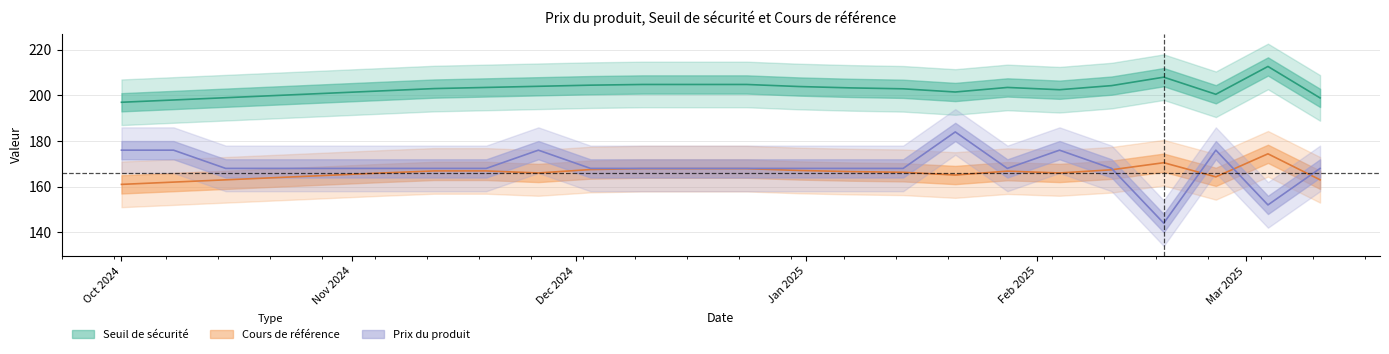

Reading right to left, transcribe all the data shown in this chart.

Seuil de sécurité: 198.9	212.7	200.5	208.0	204.3	202.5	203.5	201.5	202.9	203.3	203.9	204.8	204.8	204.8	204.5	204.0	203.5	203.0	202.0	201.0	200.0	199.0	198.0	197.0
Cours de référence: 163.0	174.4	164.3	170.5	167.4	166.0	166.8	165.1	166.3	166.6	167.1	167.9	167.9	167.9	167.5	166.0	166.9	166.9	166.0	165.0	164.0	163.0	162.0	161.0
Prix du produit: 168.0	152.0	176.0	144.0	168.0	176.0	168.0	184.0	168.0	168.0	168.0	168.0	168.0	168.0	168.0	176.0	168.0	168.0	168.0	168.0	168.0	168.0	176.0	176.0